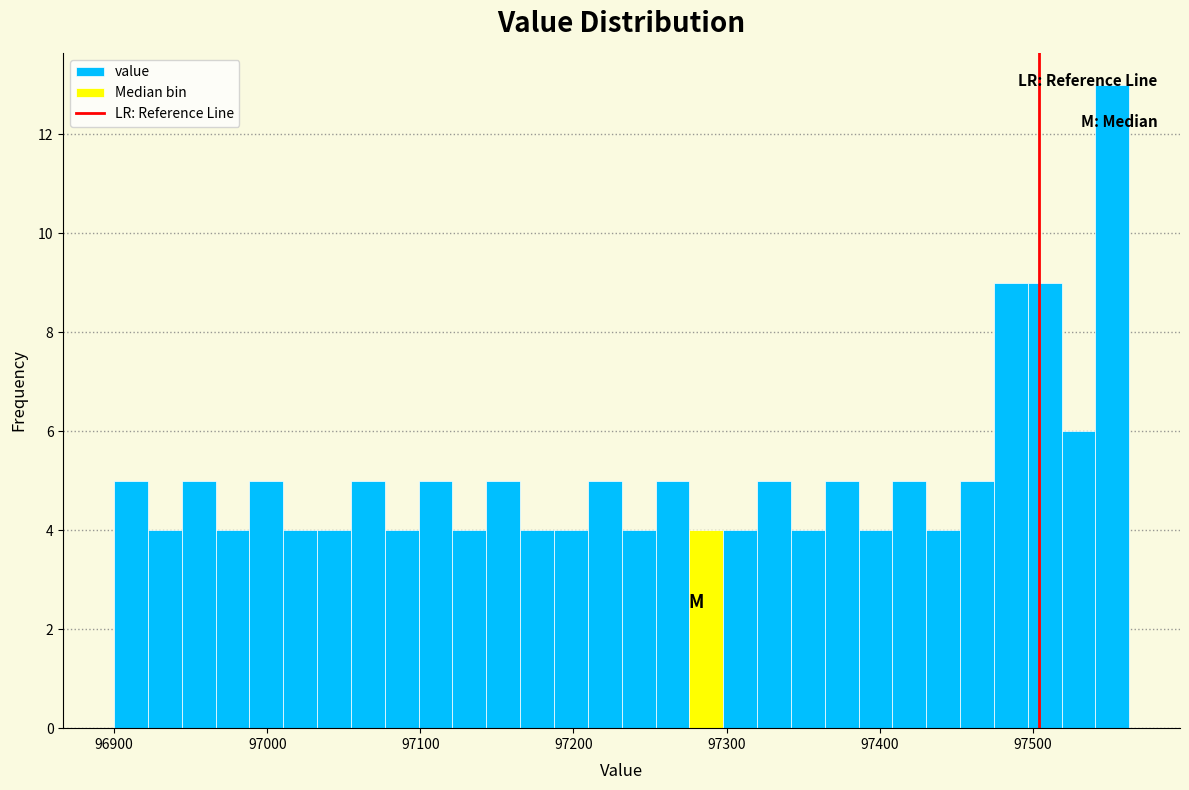

Read against the x-axis, roughly where is the centre of the tallest bar?

97550